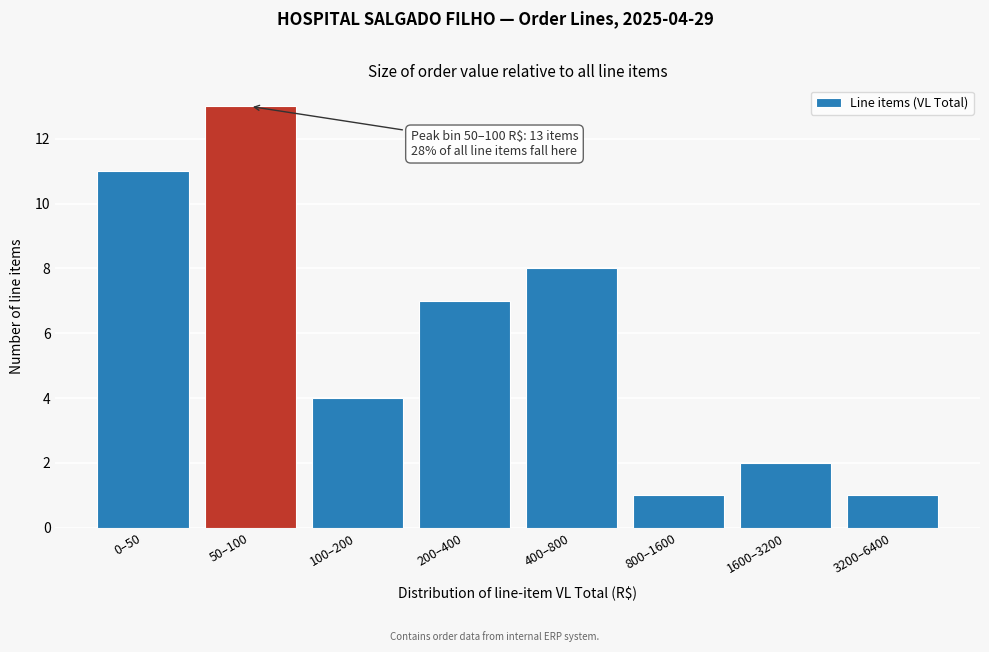

Reading left to right, extract all data points from this chart.

0–50=11	50–100=13	100–200=4	200–400=7	400–800=8	800–1600=1	1600–3200=2	3200–6400=1